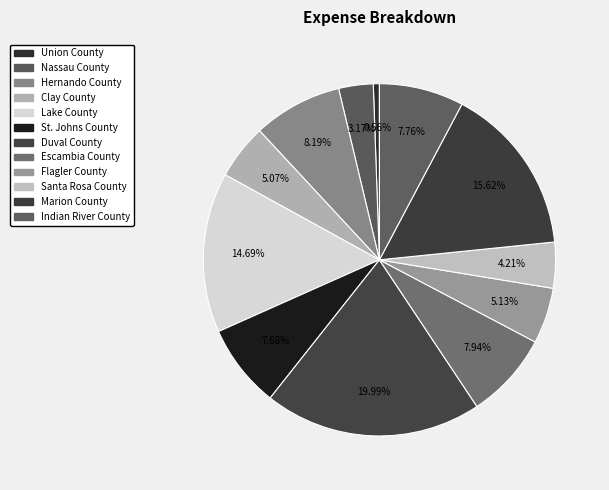

What is the smallest slice in the pie chart?

Union County